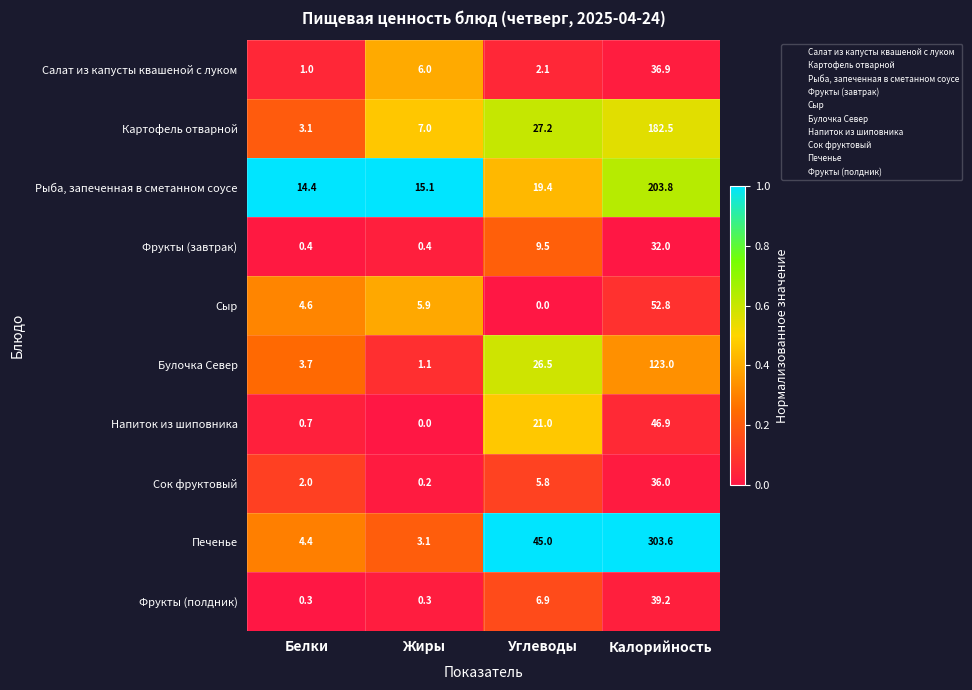

Read the Булочка Север value at Белки.

3.7